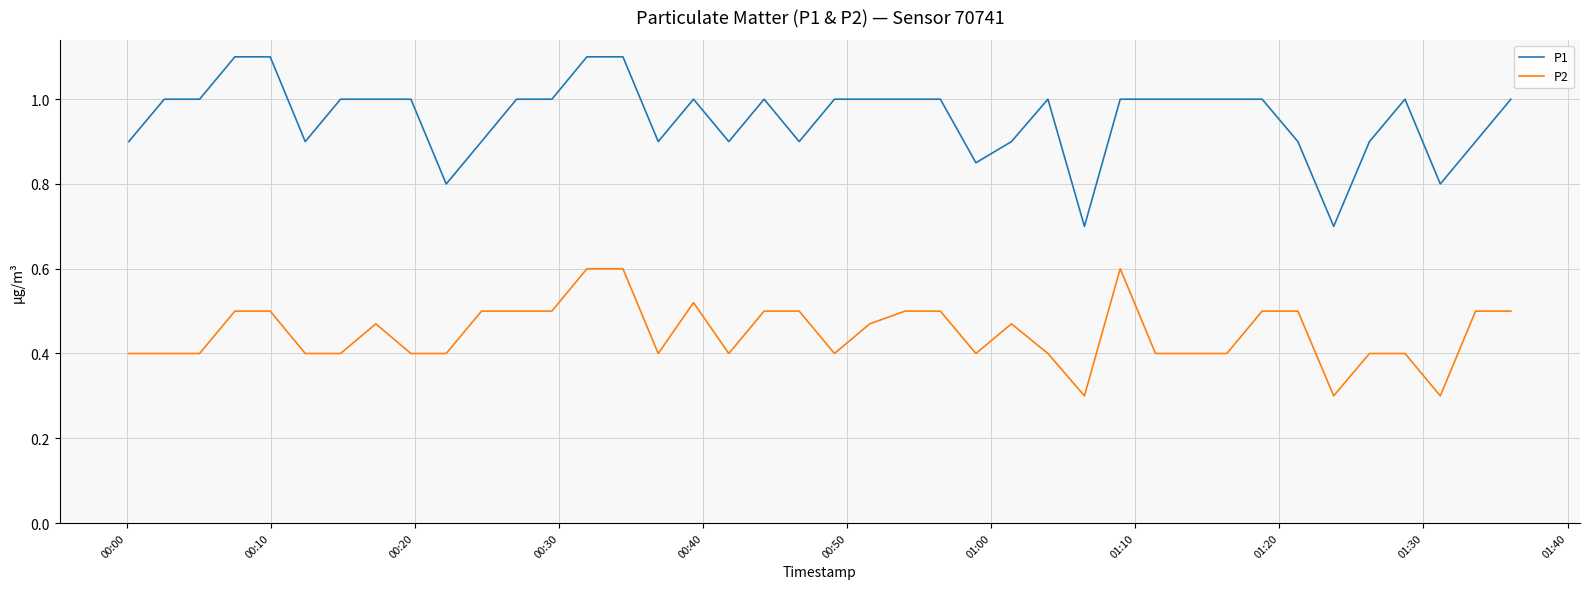

What is the maximum value shown in the chart?

1.1